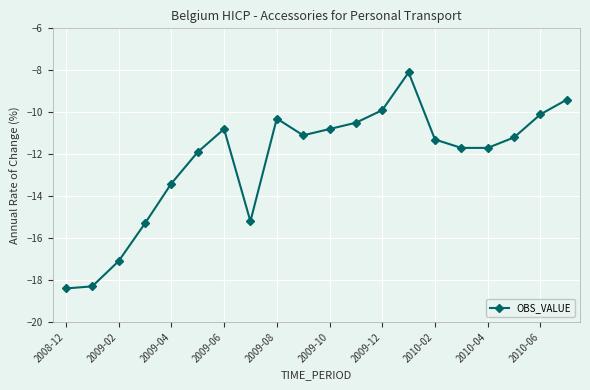

What is the value of the 11th point from the left?

-10.8